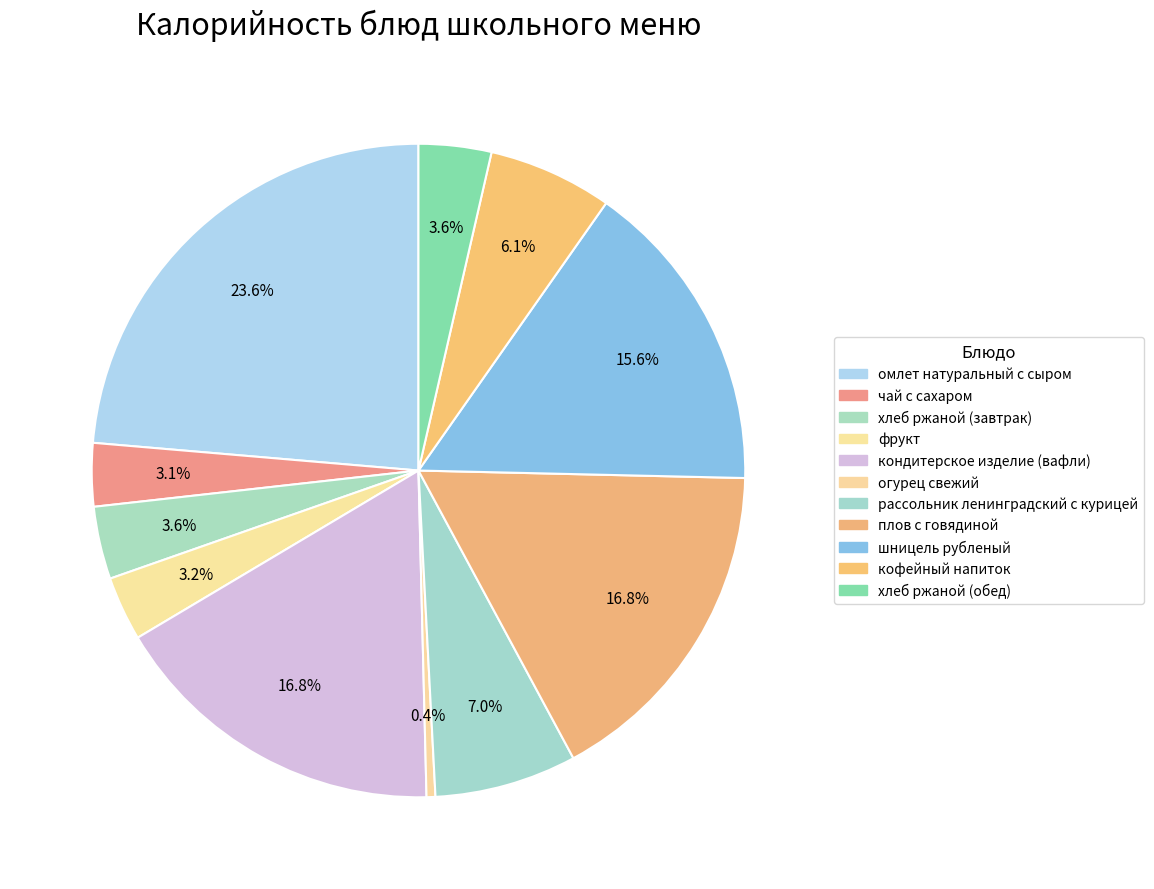

Between чай с сахаром and плов с говядиной, which is larger?

плов с говядиной